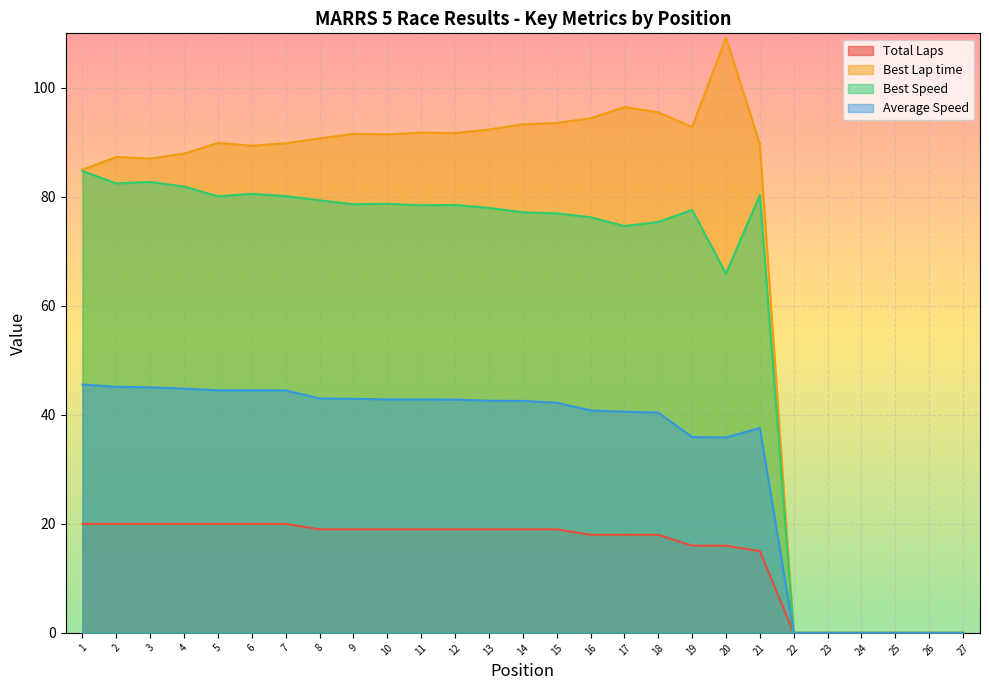

What is the difference between the Best Lap time values at 7 and 22?

89.8